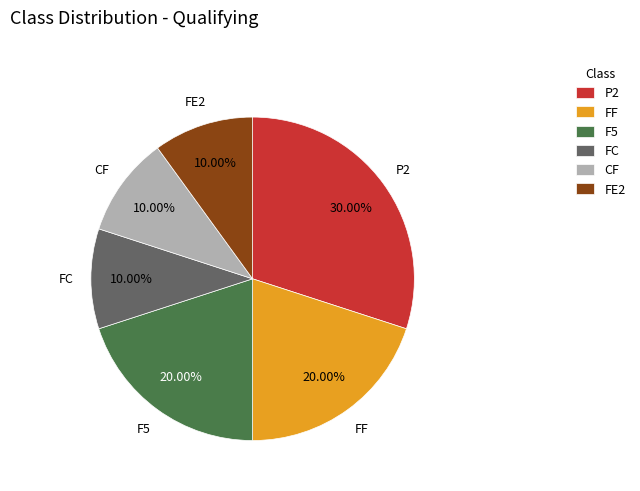

True or false: F5 accounts for 29% of the total.

False